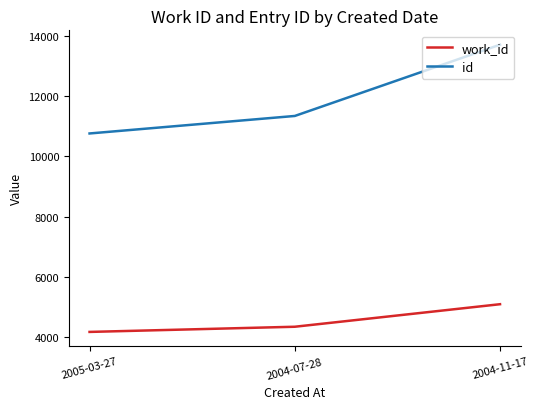

How many lines are shown in the chart?

2